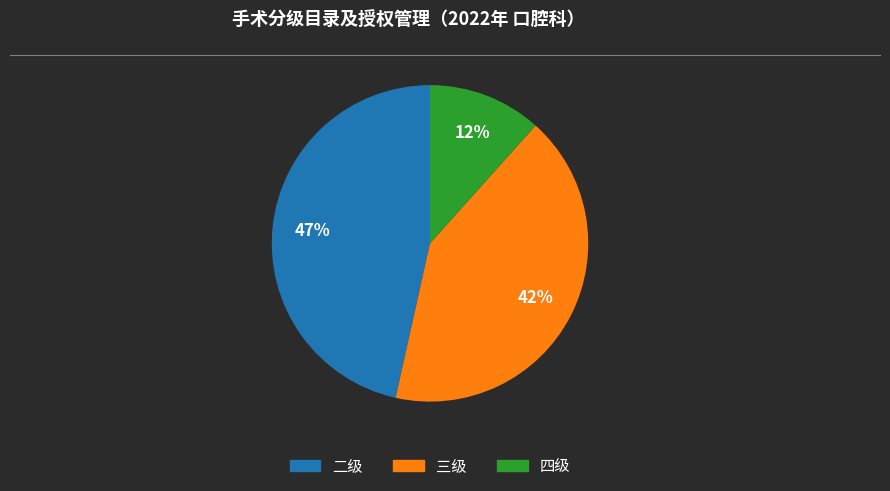

Is there a majority slice in this chart?

No